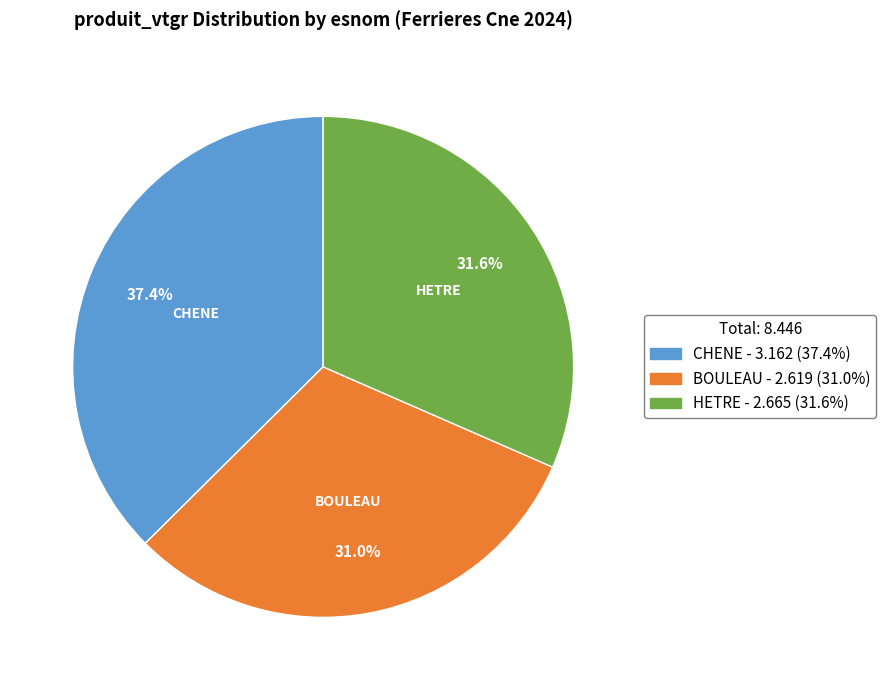

To the nearest percent, what is the combined percentage of CHENE and HETRE?

69%